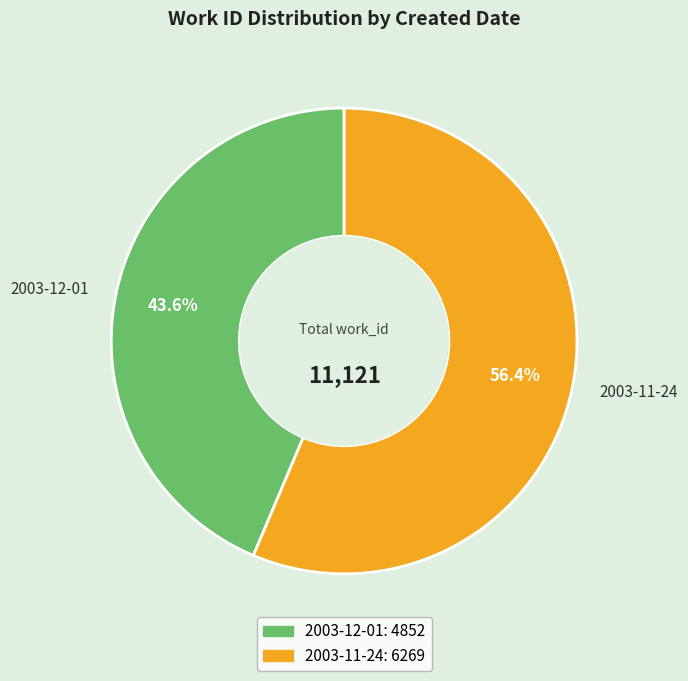

Approximately how many times larger is the value at 2003-12-01 compared to 2003-11-24?

0.8